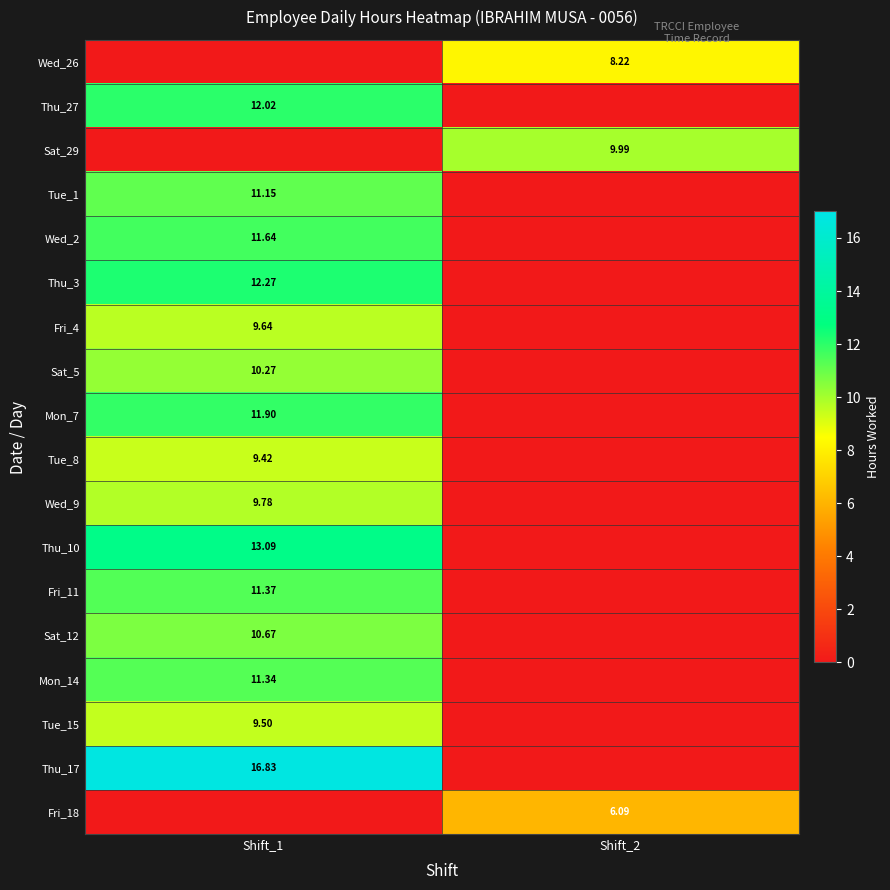

Is the value of Mon_7 at Shift_1 greater than the value of Sat_12 at Shift_1?

Yes